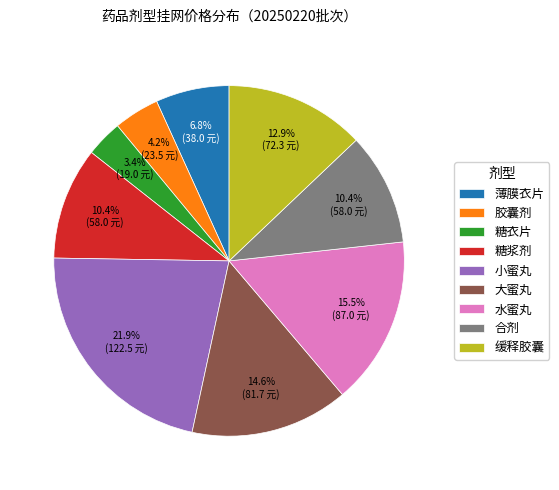

Is it true that 缓释胶囊 is 13% of the pie?

True